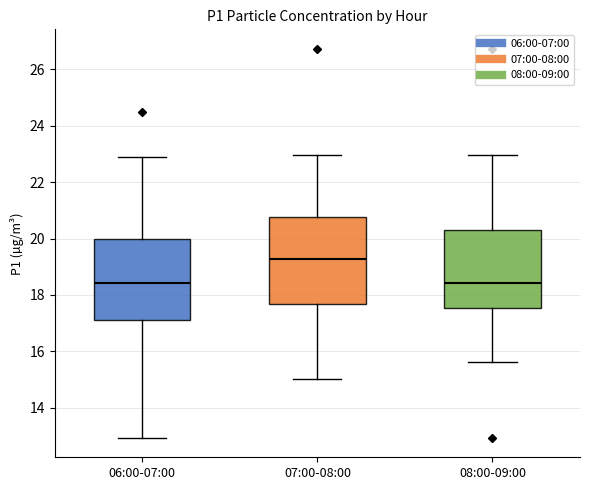

Which box has the highest median line?

07:00-08:00